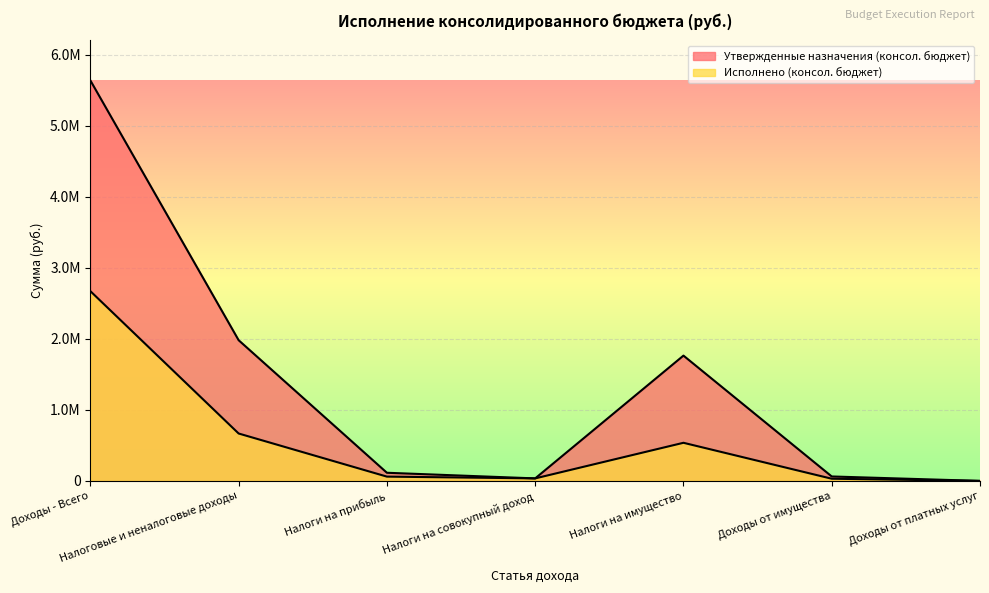

The value of Исполнено (консол. бюджет) at Доходы от платных услуг is 1557.6. True or false?

False